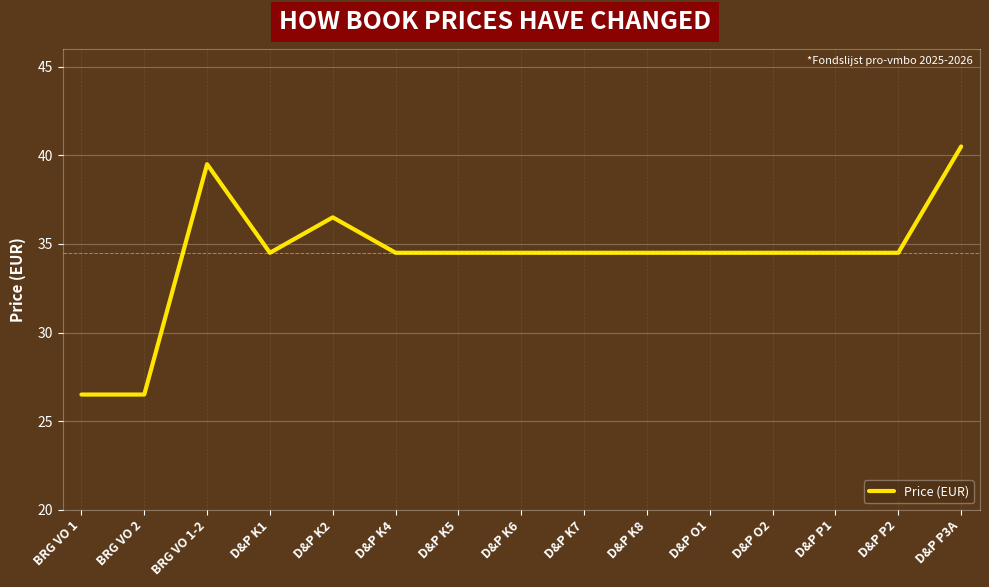

How many lines are shown in the chart?

1